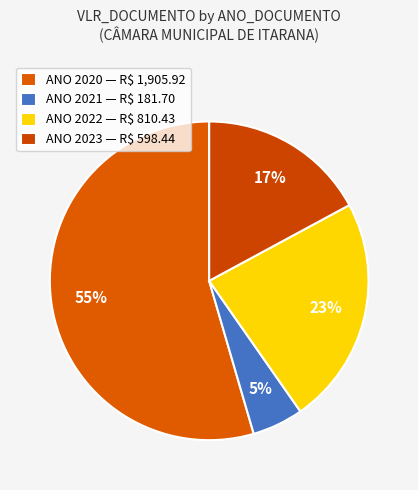

Rank the categories by value from highest to lowest.

ANO 2020 — R$ 1,905.92, ANO 2022 — R$ 810.43, ANO 2023 — R$ 598.44, ANO 2021 — R$ 181.70